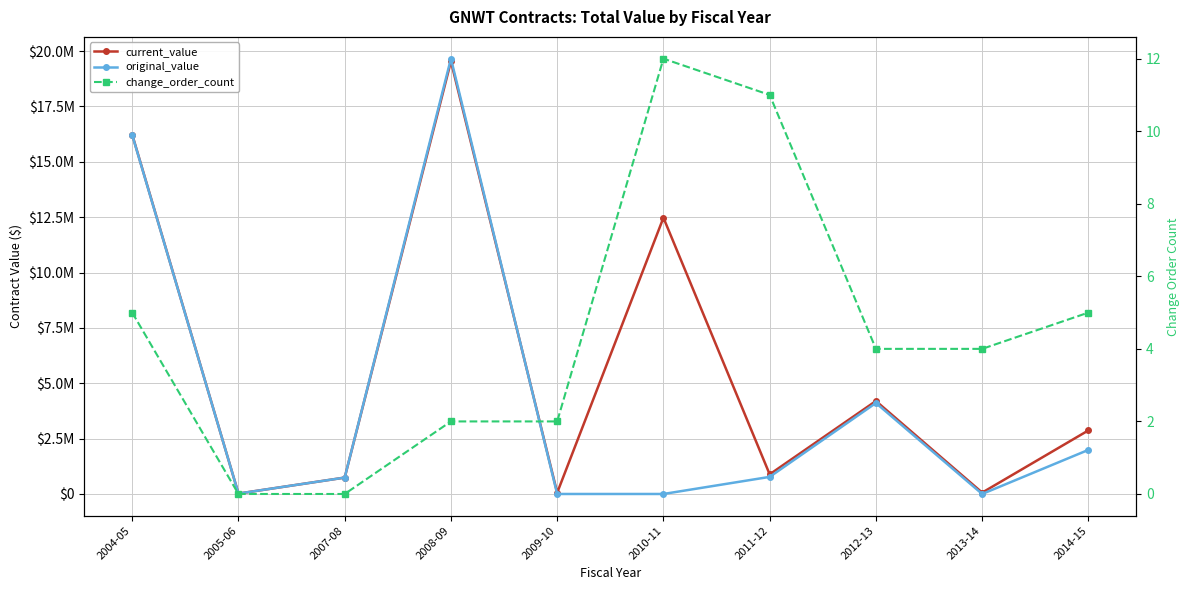

At which label is original_value closest to 9828900?

2012-13